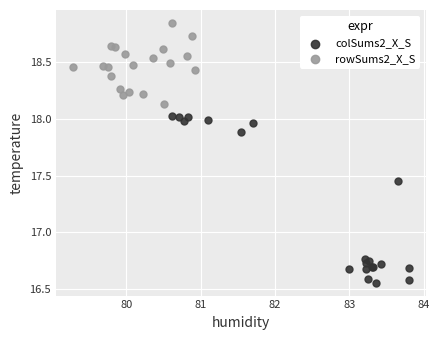

Which series has the largest Y range (max minus min)?

colSums2_X_S